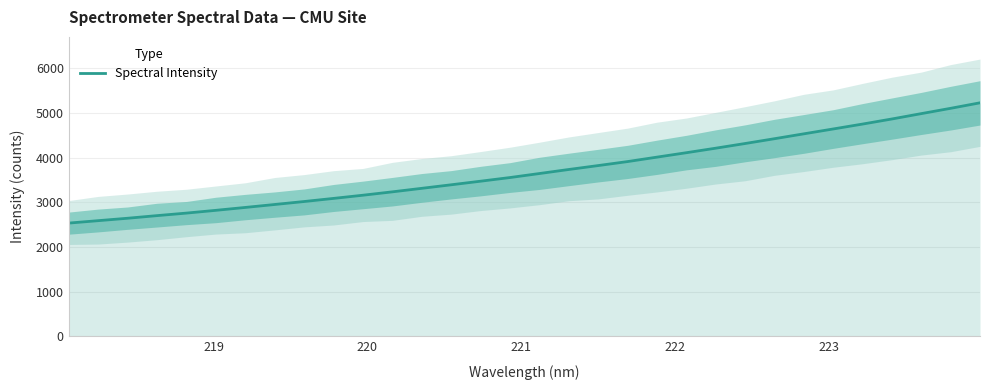

What is the maximum value for Spectral Intensity?

5228.8